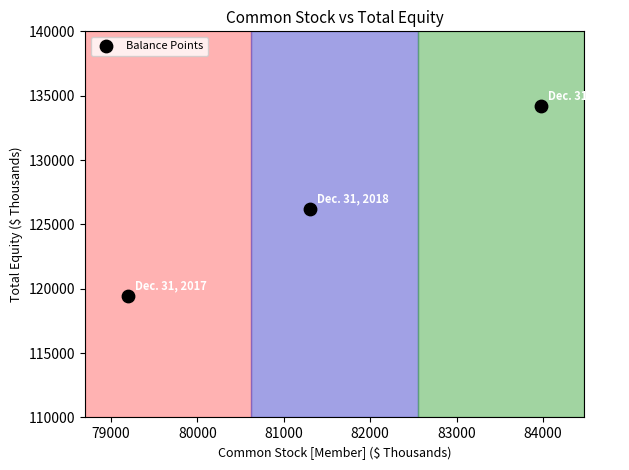

What is the range of X values (max minus min)?

4775